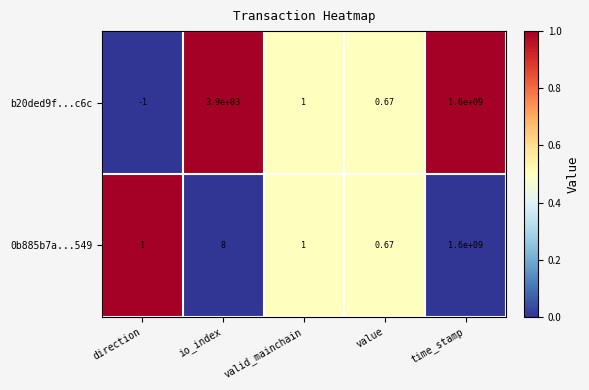

List the labels in order of b20ded9f...c6c value, largest first.

time_stamp, io_index, valid_mainchain, value, direction